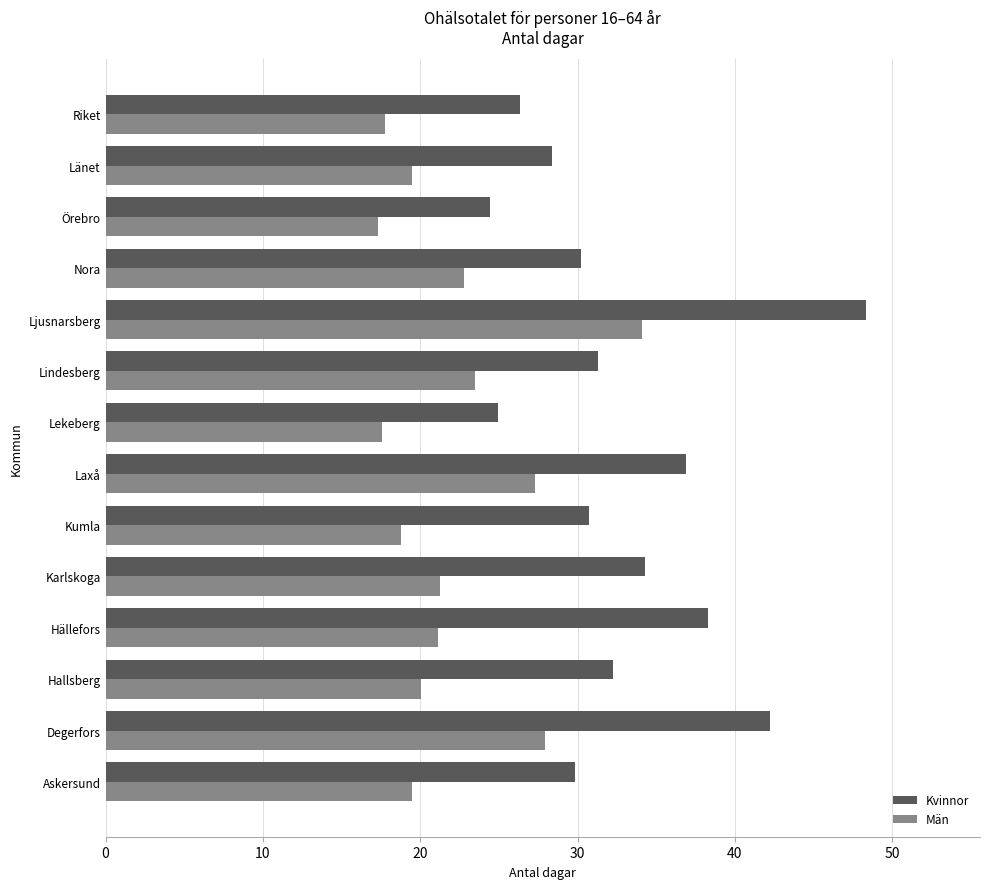

At which category is the sum across all series the highest?

Ljusnarsberg